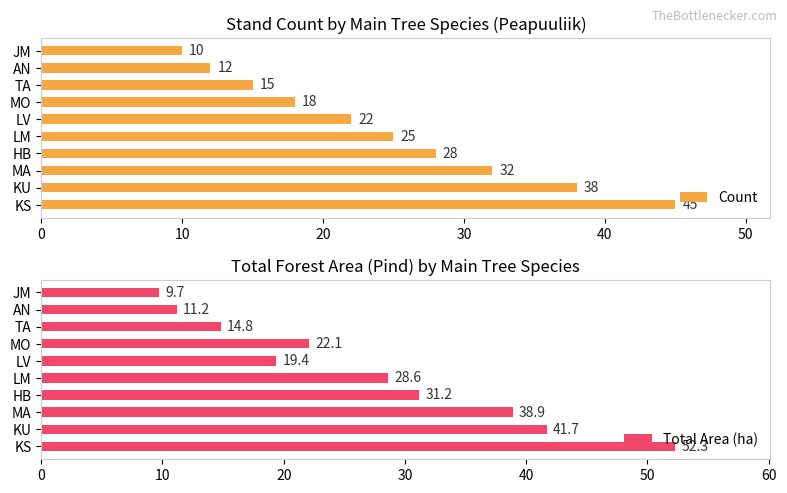

True or false: Count has a value of 21 at AN.

False